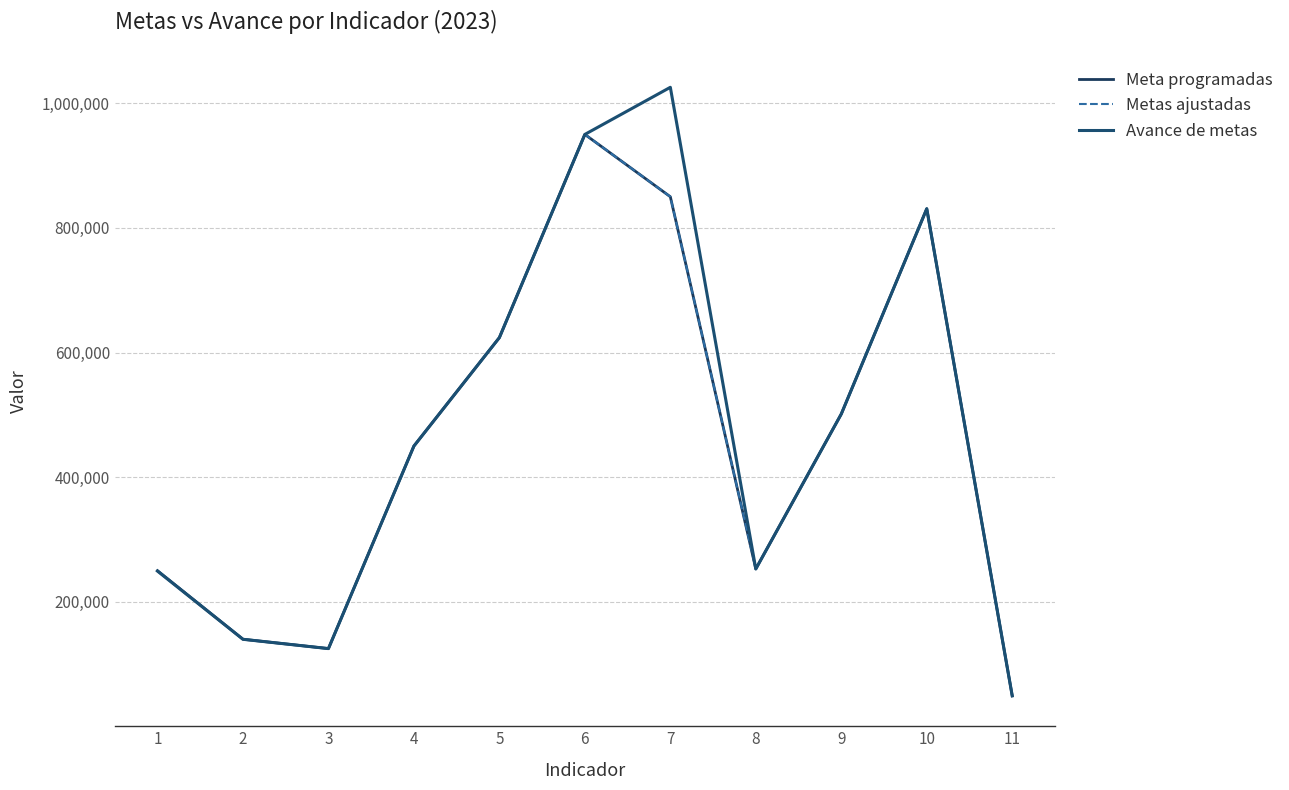

Where does the Avance de metas series first go above 449932?

4